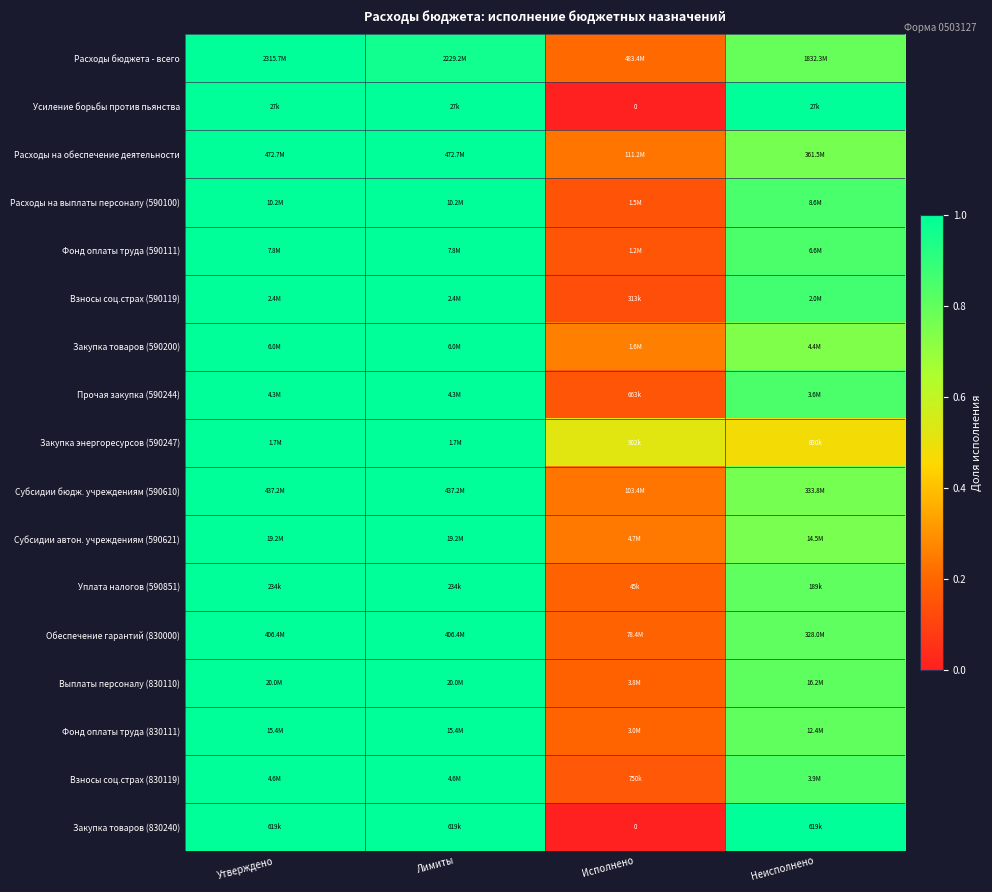

Is it true that Усиление борьбы против пьянства equals 0.5 at Исполнено?

False